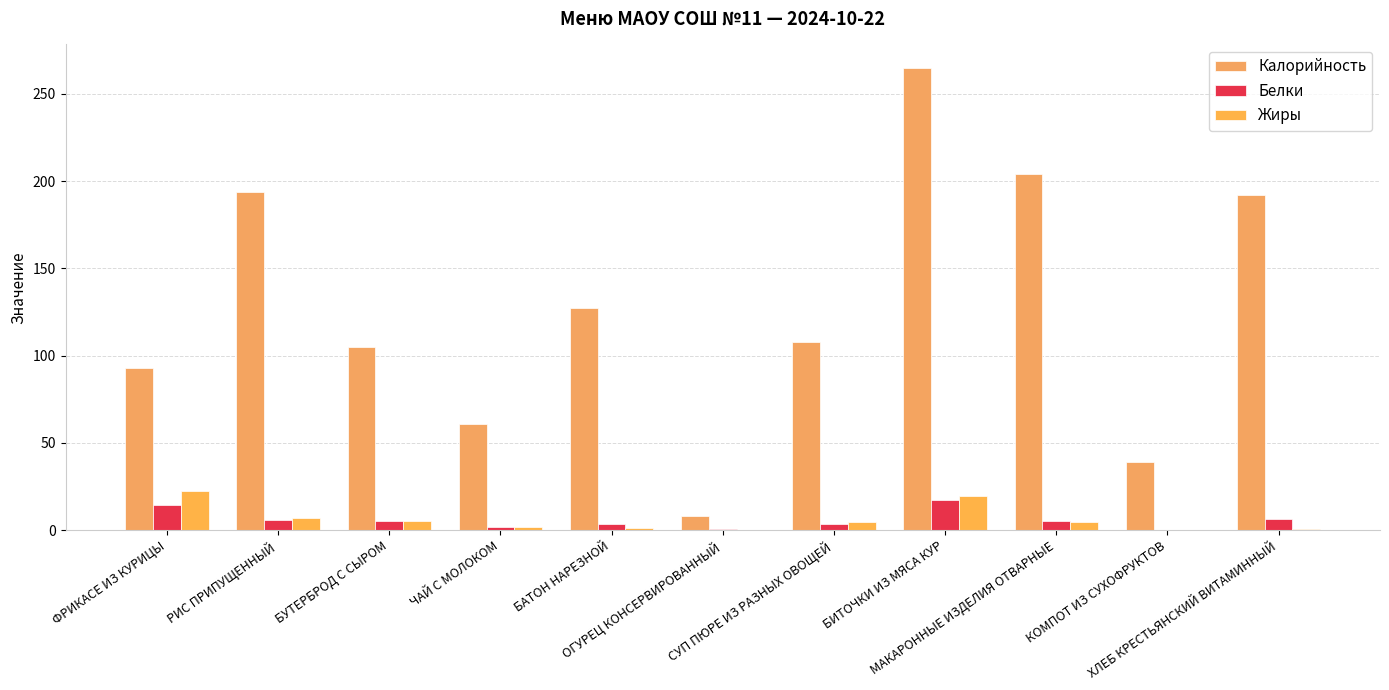

At how many categories does at least one series exceed 167?

4